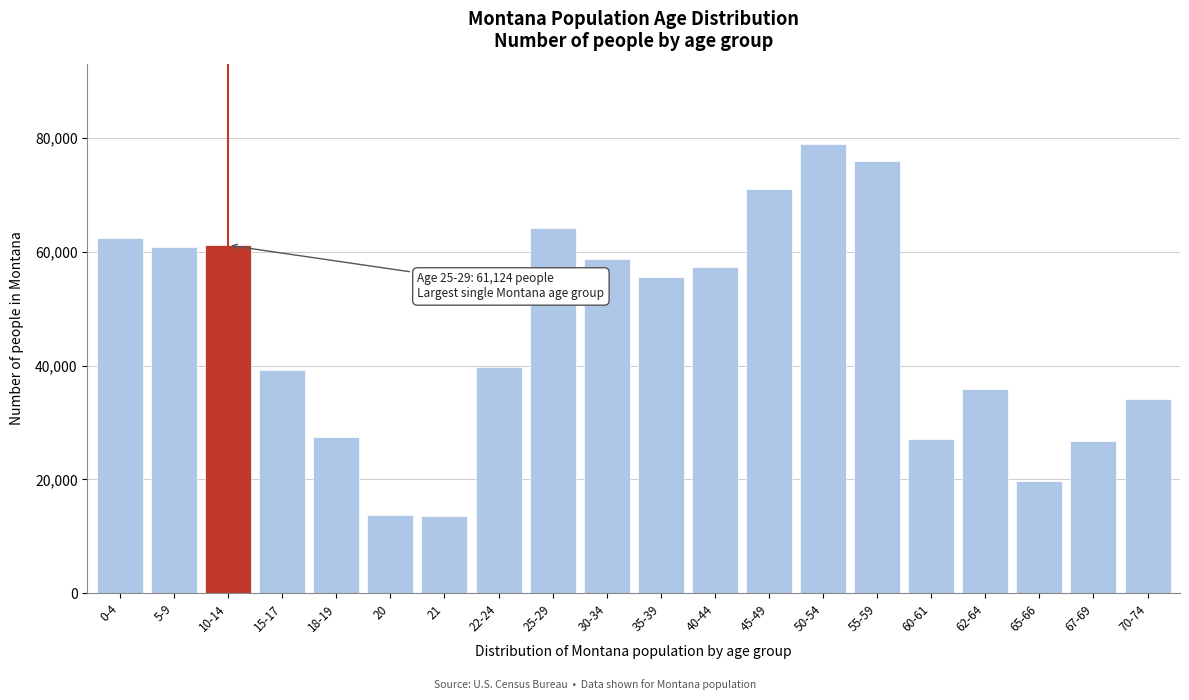

What is the sum of the values at 15-17 and 10-14?

100375